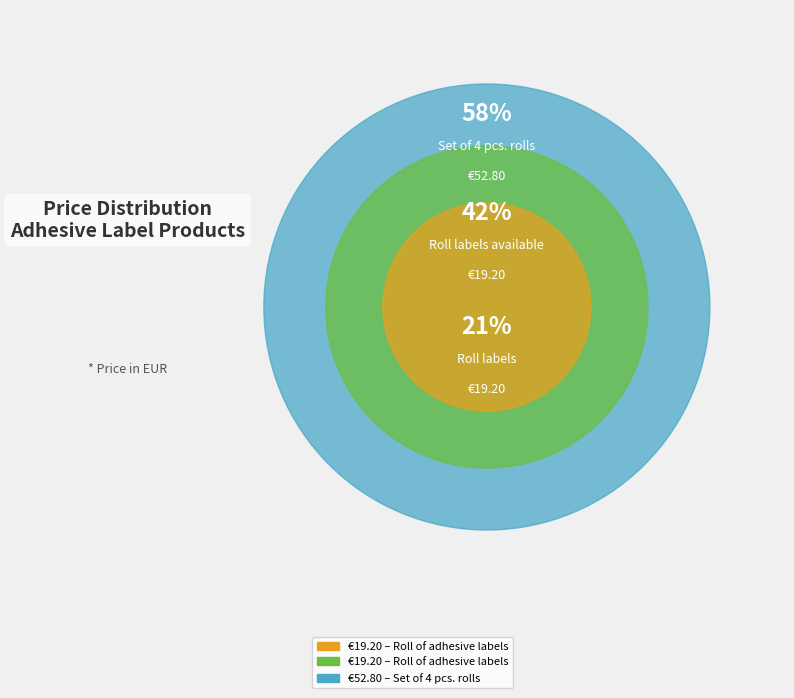

To the nearest percent, what portion does Roll of adhesive labels
(LF-LABEL-STICK-UP21-W)
not available represent?

21%